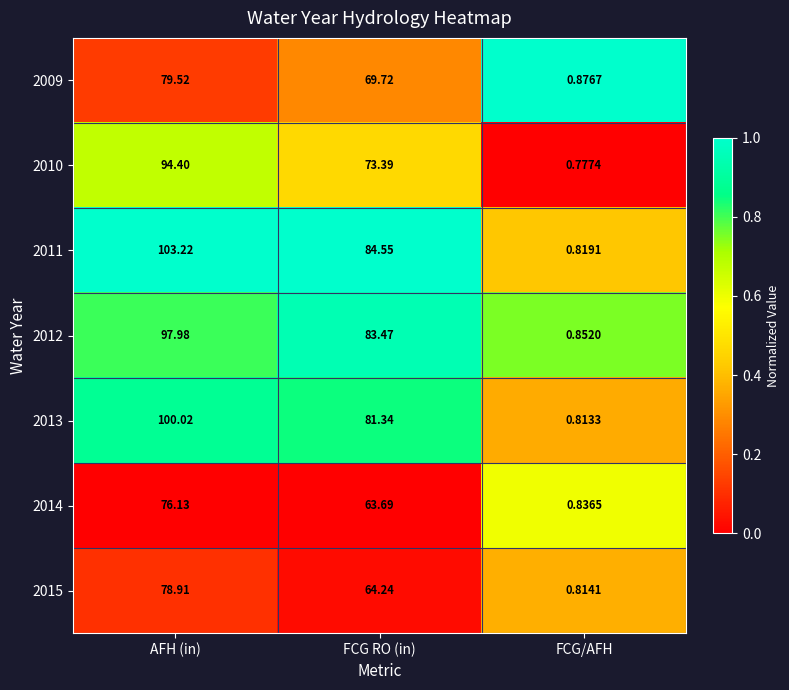

At which category is the sum across all series the highest?

AFH (in)